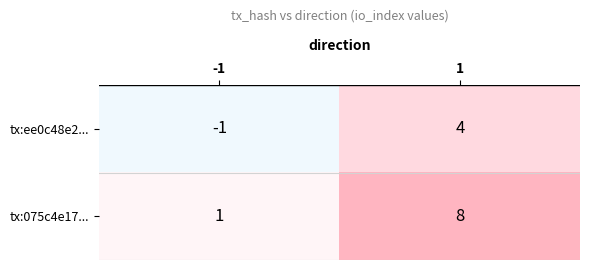

Which series has the widest spread of values?

tx:075c4e17...